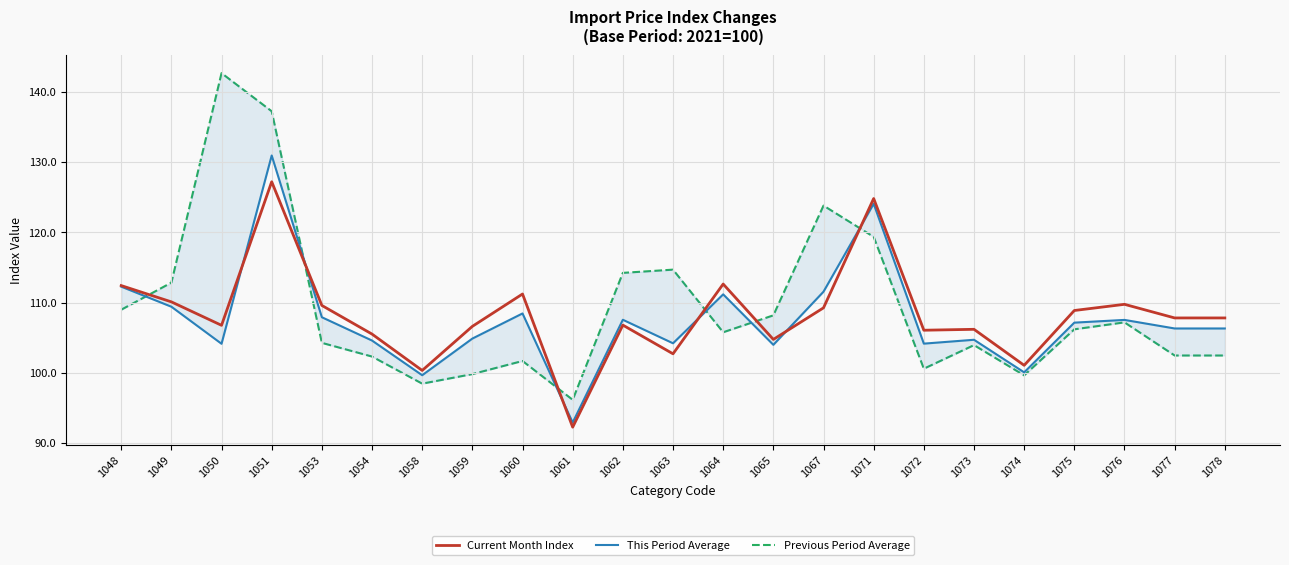

How many series are shown in this chart?

3